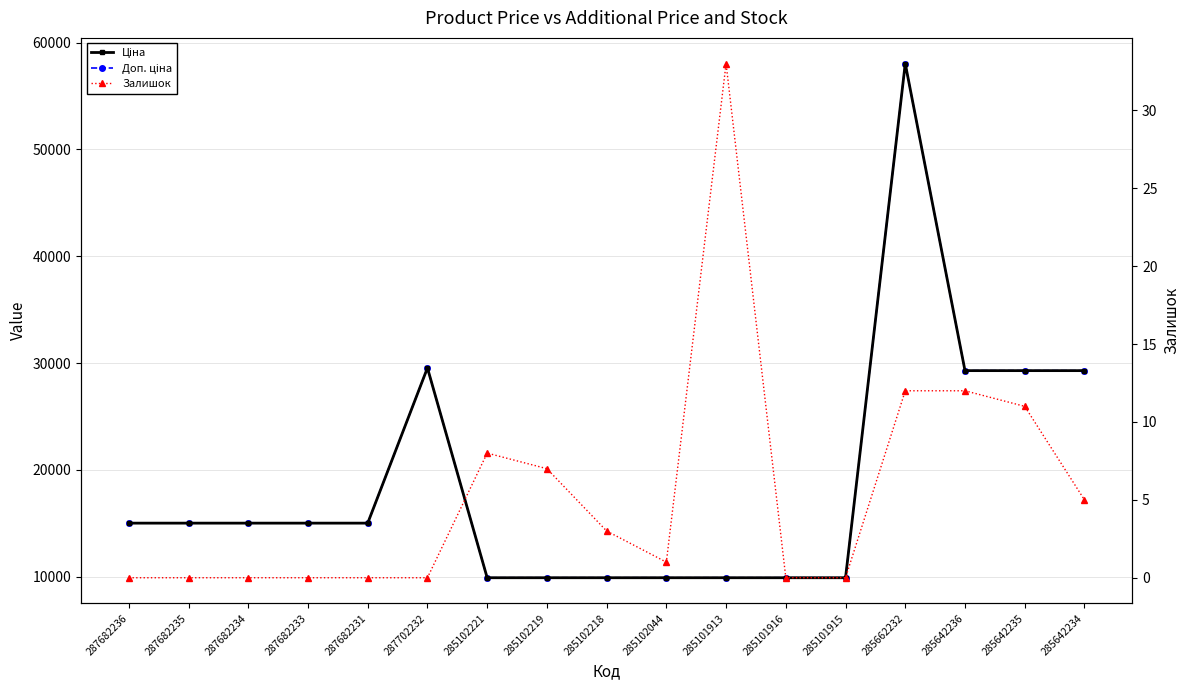

What is the difference between the highest and lowest values at 285642236?

29282.9